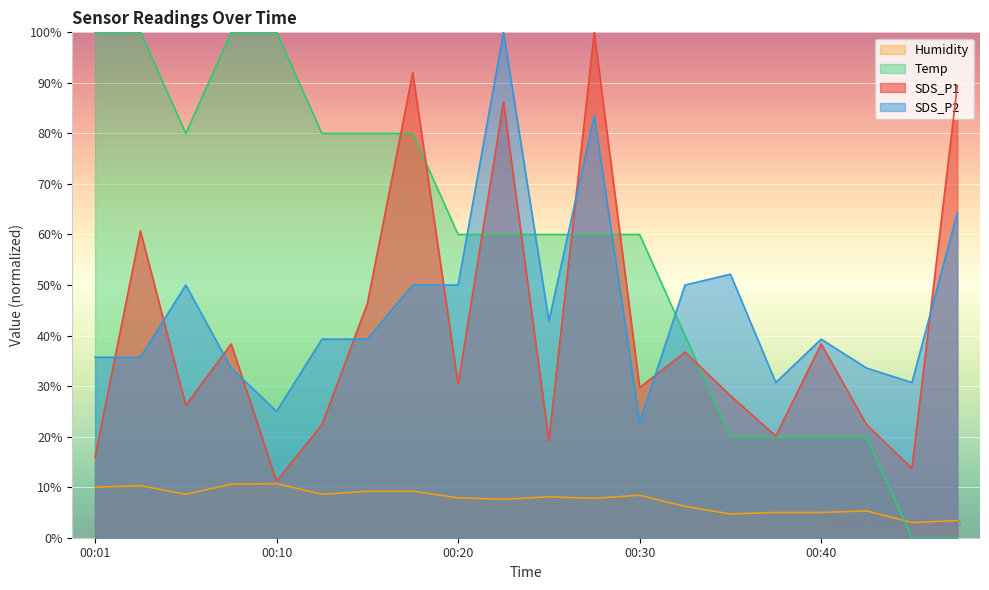

What is the difference between the maximum and second lowest values in the SDS_P2 series?

75.0